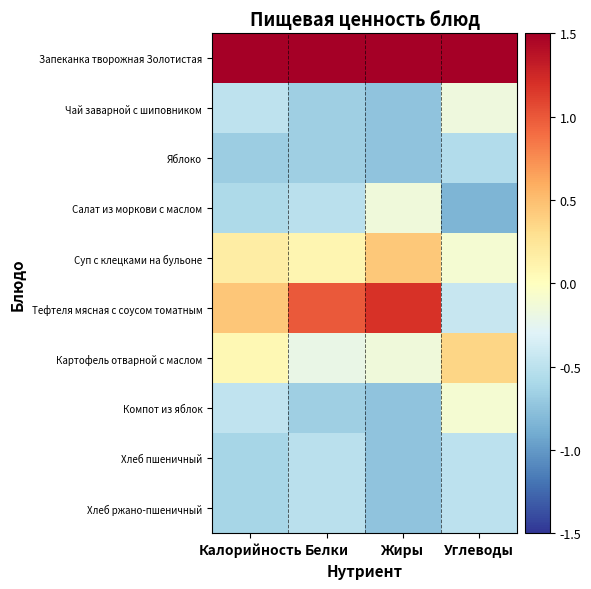

Reading left to right, extract all data points from this chart.

Запеканка творожная Золотистая: Калорийность=2.8	Белки=2.6	Жиры=2.4	Углеводы=2.8
Чай заварной с шиповником: Калорийность=-0.5	Белки=-0.7	Жиры=-0.7	Углеводы=-0.2
Яблоко: Калорийность=-0.7	Белки=-0.7	Жиры=-0.7	Углеводы=-0.6
Салат из моркови с маслом: Калорийность=-0.6	Белки=-0.5	Жиры=-0.1	Углеводы=-0.8
Суп с клецками на бульоне: Калорийность=0.2	Белки=0.1	Жиры=0.4	Углеводы=-0.1
Тефтеля мясная с соусом томатным: Калорийность=0.5	Белки=1.0	Жиры=1.2	Углеводы=-0.4
Картофель отварной с маслом: Калорийность=0.1	Белки=-0.2	Жиры=-0.1	Углеводы=0.4
Компот из яблок: Калорийность=-0.5	Белки=-0.7	Жиры=-0.7	Углеводы=-0.1
Хлеб пшеничный: Калорийность=-0.6	Белки=-0.5	Жиры=-0.7	Углеводы=-0.5
Хлеб ржано-пшеничный: Калорийность=-0.6	Белки=-0.5	Жиры=-0.7	Углеводы=-0.5